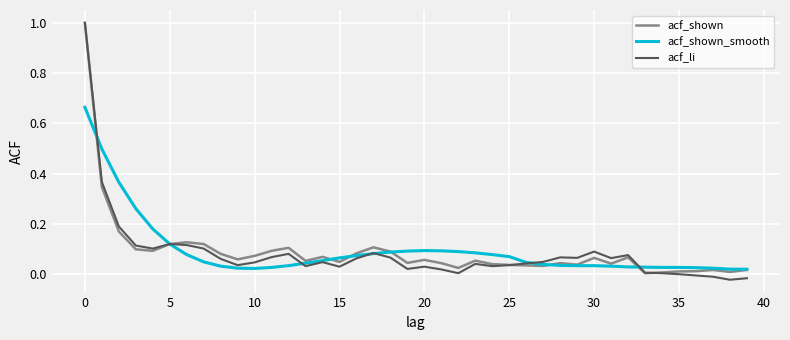

Which series has the widest spread of values?

acf_li